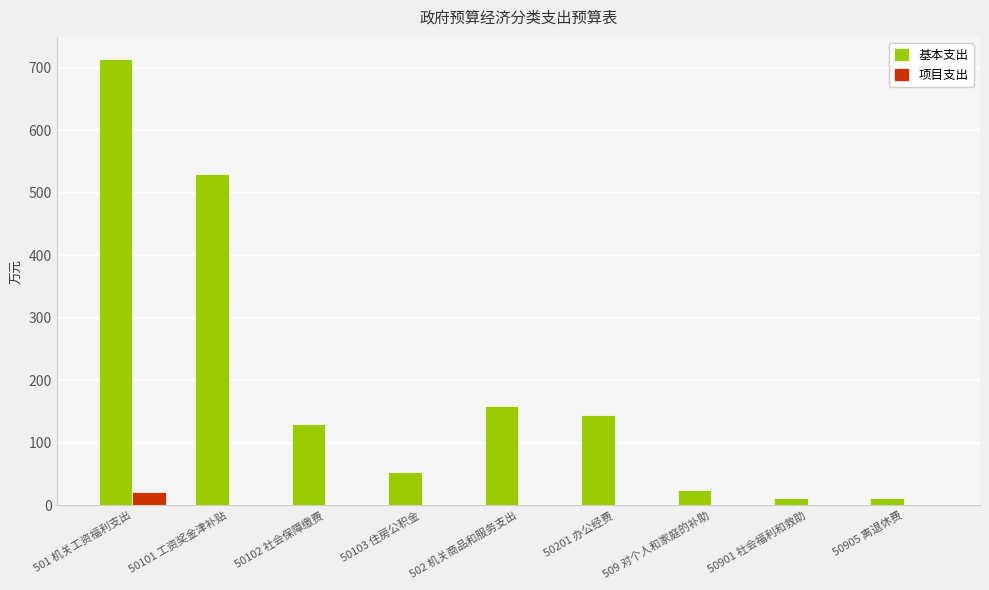

True or false: 项目支出 has a value of 0.0 at 50201 办公经费.

True